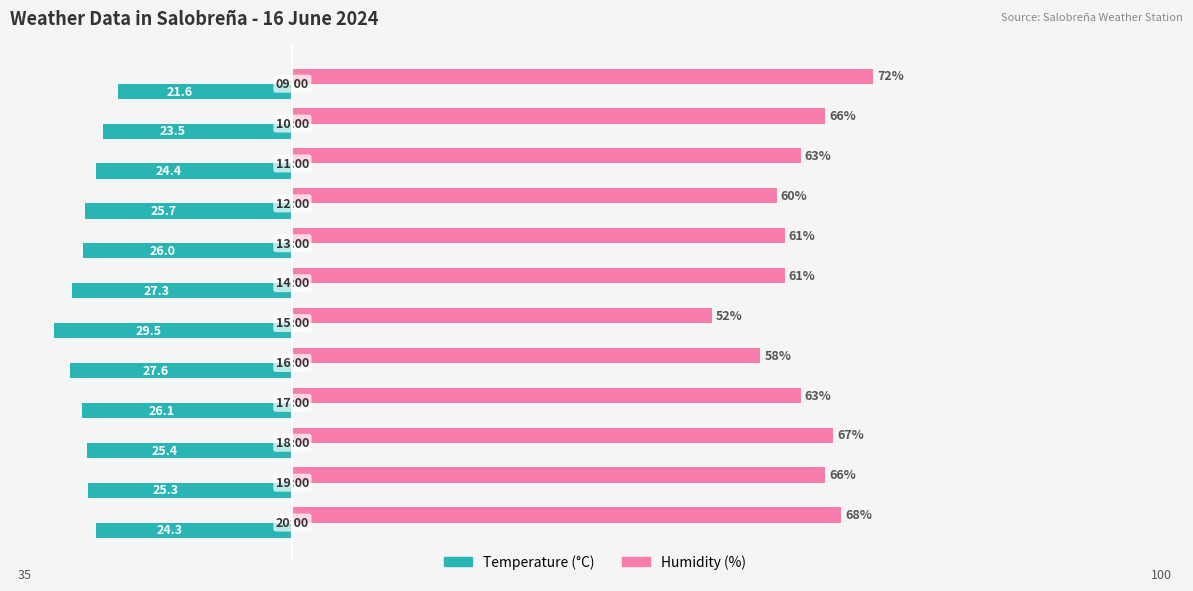

What are all the series names shown in the legend?

Temperature (°C), Humidity (%)